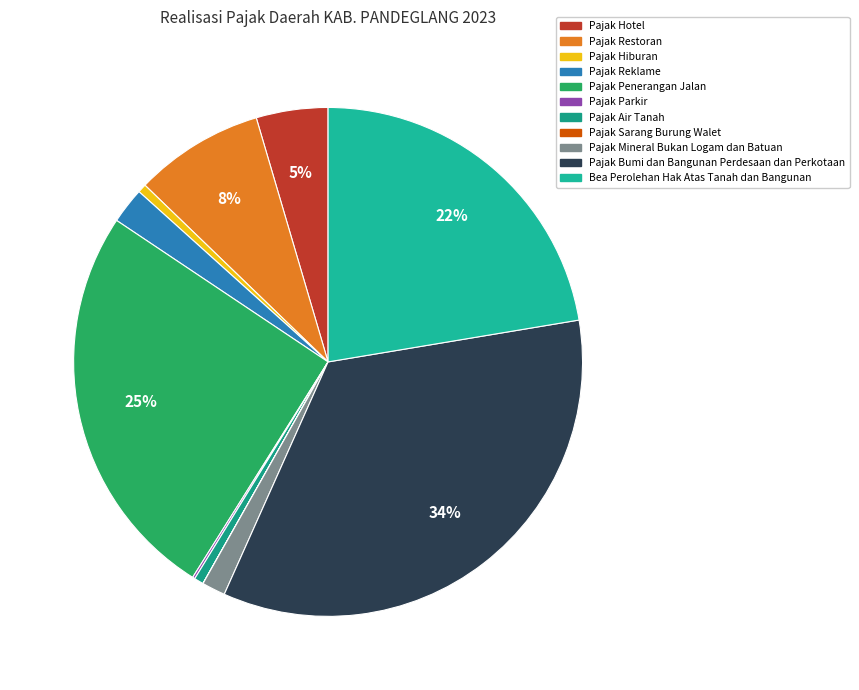

To the nearest percent, what is the combined percentage of Pajak Hotel and Pajak Reklame?

7%